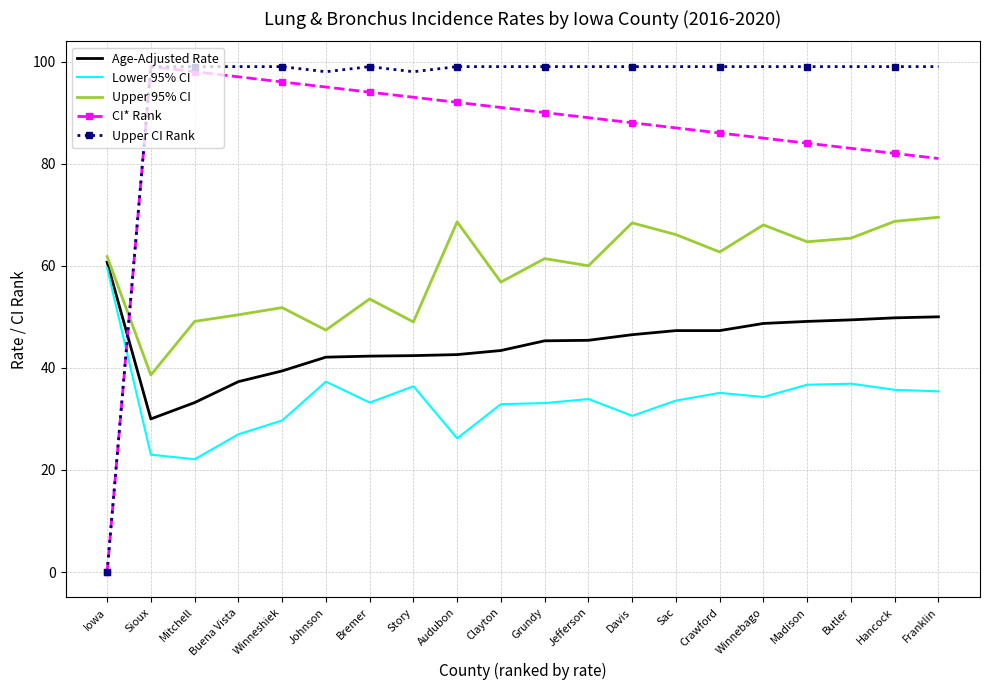

True or false: Upper 95% CI has a value of 62.7 at Crawford.

True